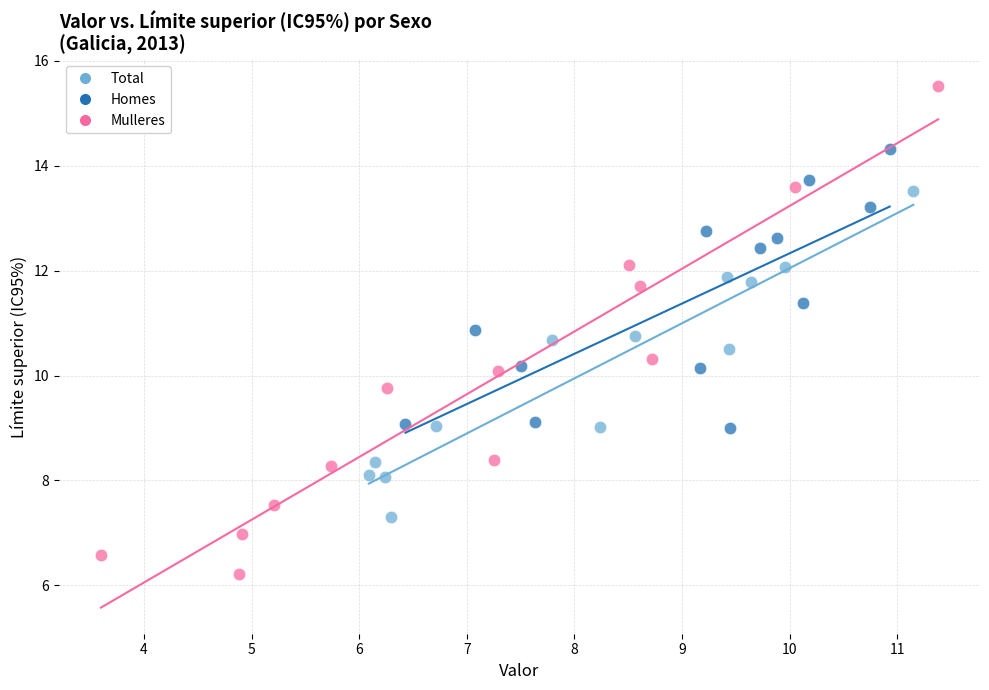

Which series reaches the minimum Y coordinate?

Mulleres